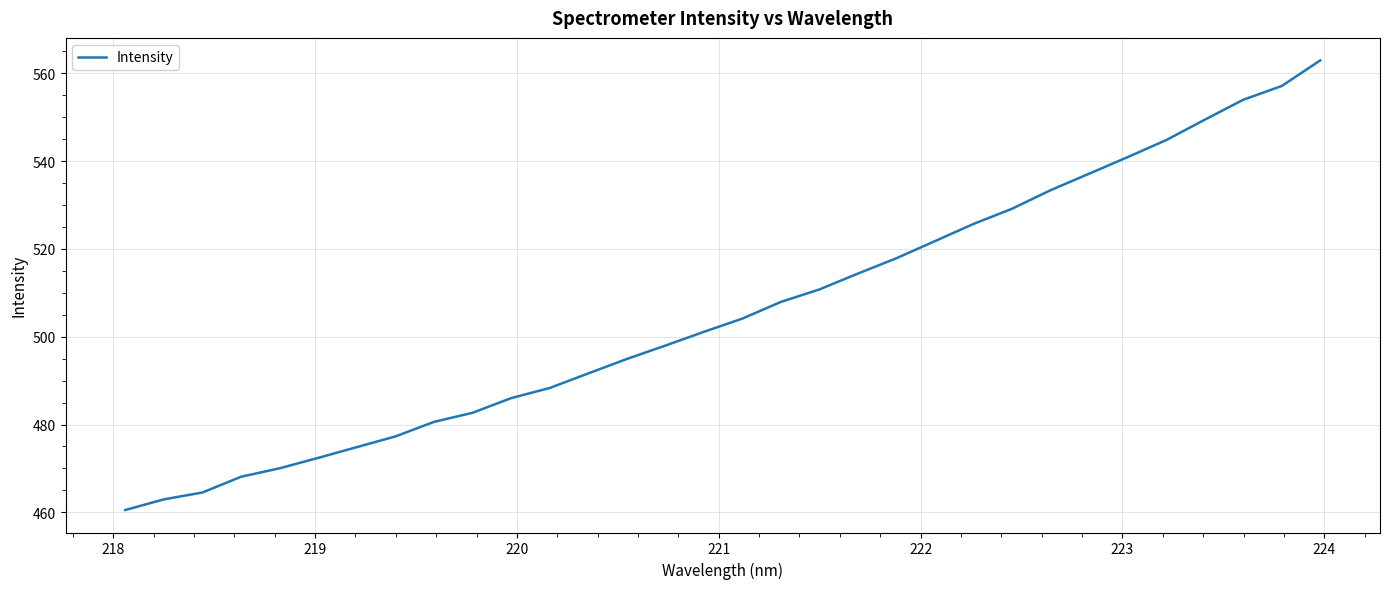

What is the greatest value displayed?

563.0